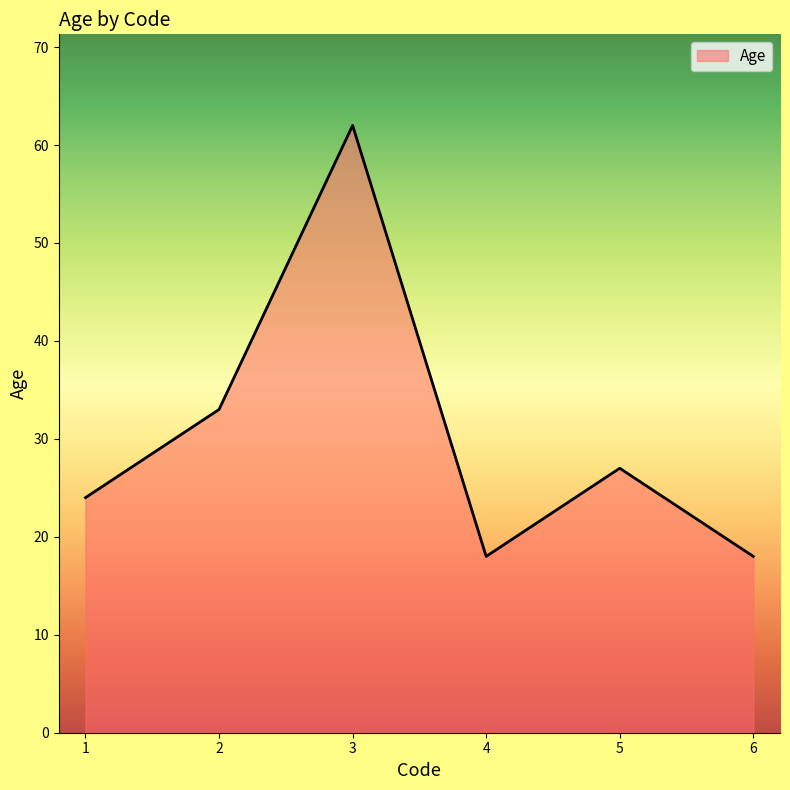

The chart shows a value of 27 at 5. True or false?

True